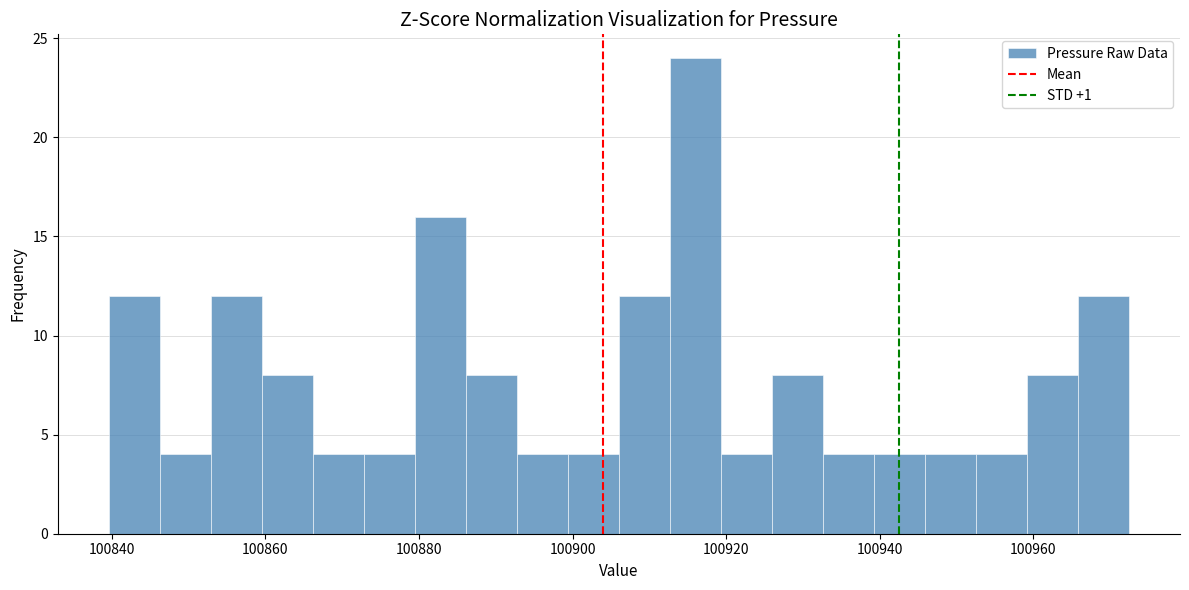

Around what value on the x-axis is the tallest bar? Give the approximate position of its centre, as read against the axis.

100916